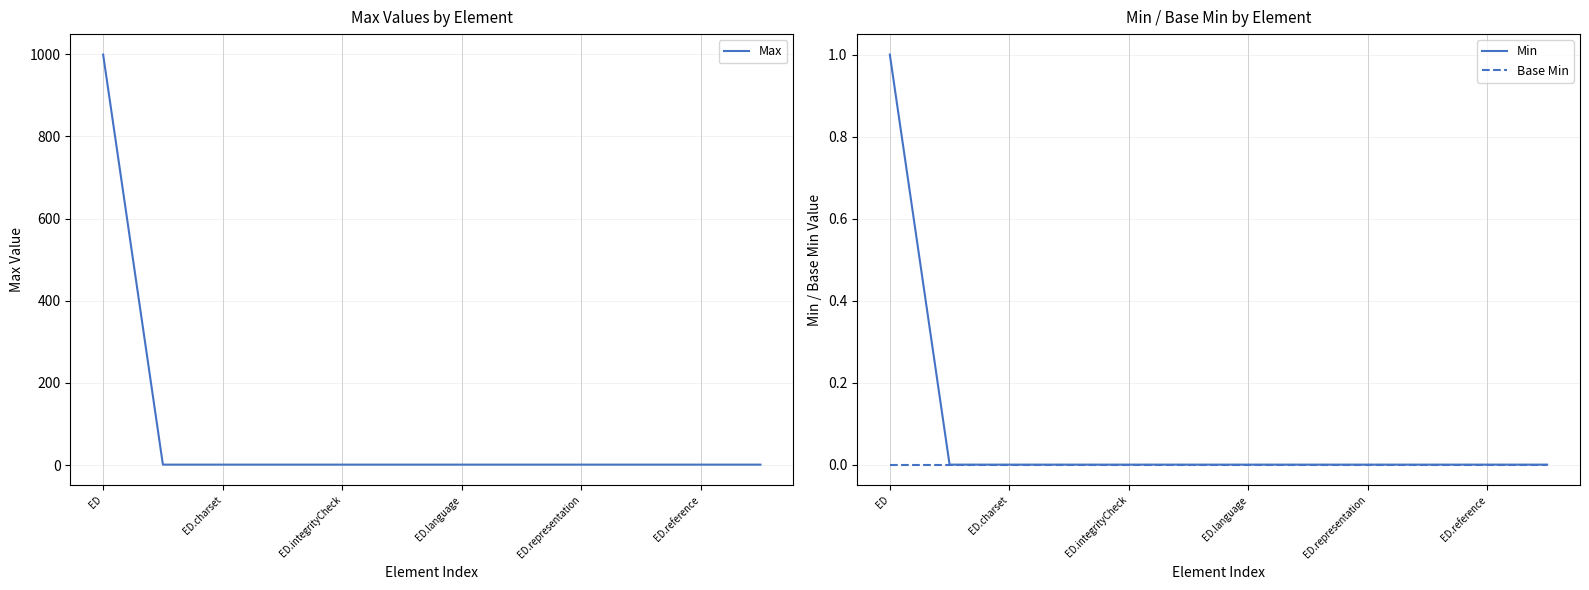

Does the chart display data point markers on the line(s)?

No